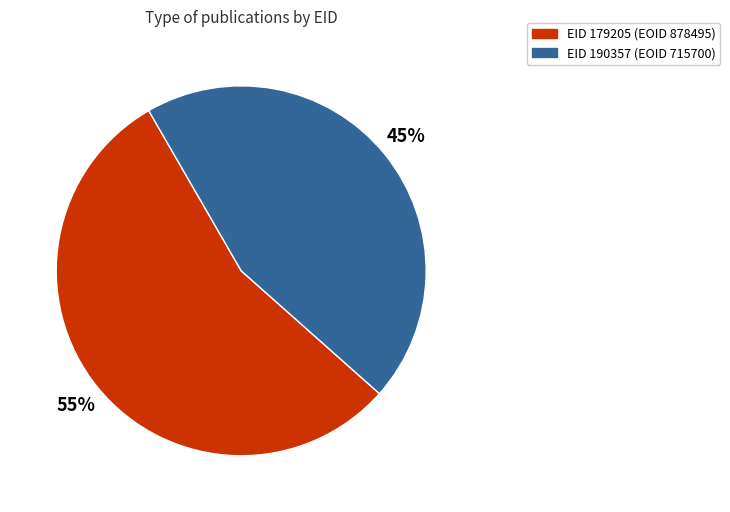

Is the sum of EID 190357 (EOID 715700) and EID 179205 (EOID 878495) greater than half?

Yes